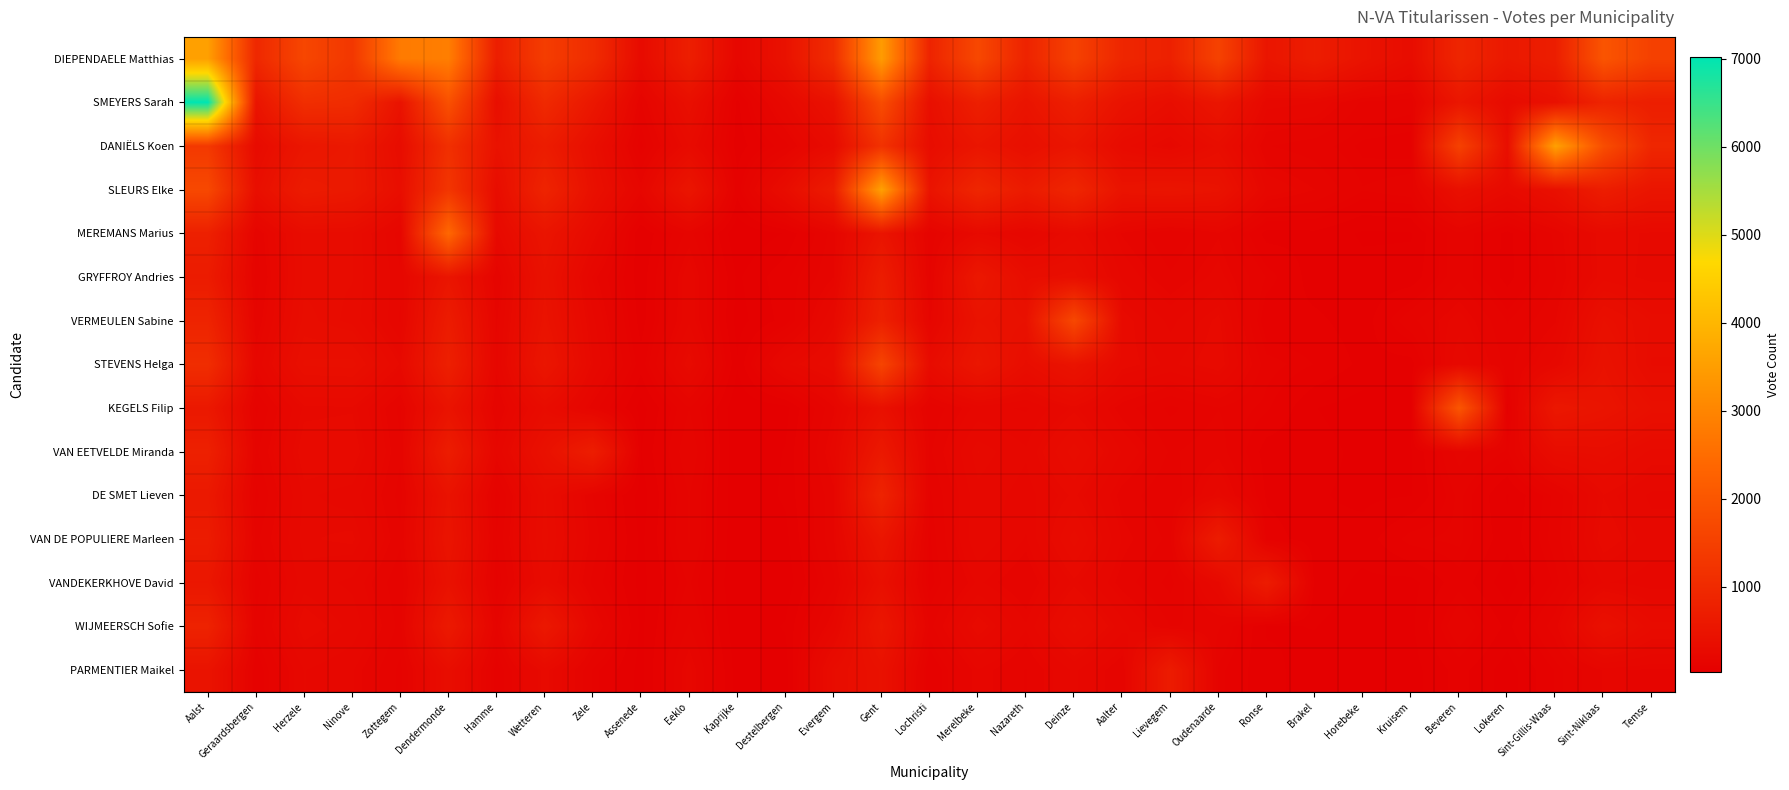

Reading right to left, extract all data points from this chart.

DIEPENDAELE Matthias: Temse=1513	Sint-Niklaas=1973	Sint-Gillis-Waas=729	Lokeren=605	Beveren=910	Kruisem=334	Horebeke=484	Brakel=706	Ronse=535	Oudenaarde=1552	Lievegem=789	Aalter=910	Deinze=1540	Nazareth=844	Merelbeke=1684	Lochristi=853	Gent=3463	Evergem=1072	Destelbergen=452	Kaprijke=203	Eeklo=738	Assenede=296	Zele=1050	Wetteren=1436	Hamme=723	Dendermonde=2853	Zottegem=2790	Ninove=1300	Herzele=1646	Geraardsbergen=950	Aalst=3542
SMEYERS Sarah: Temse=730	Sint-Niklaas=862	Sint-Gillis-Waas=423	Lokeren=295	Beveren=547	Kruisem=140	Horebeke=152	Brakel=226	Ronse=239	Oudenaarde=537	Lievegem=356	Aalter=471	Deinze=756	Nazareth=500	Merelbeke=755	Lochristi=391	Gent=1781	Evergem=451	Destelbergen=247	Kaprijke=82	Eeklo=390	Assenede=155	Zele=576	Wetteren=990	Hamme=377	Dendermonde=1877	Zottegem=480	Ninove=1048	Herzele=1097	Geraardsbergen=504	Aalst=7019
DANIËLS Koen: Temse=924	Sint-Niklaas=1803	Sint-Gillis-Waas=3558	Lokeren=378	Beveren=1536	Kruisem=105	Horebeke=111	Brakel=143	Ronse=159	Oudenaarde=344	Lievegem=241	Aalter=303	Deinze=528	Nazareth=391	Merelbeke=529	Lochristi=340	Gent=1181	Evergem=300	Destelbergen=146	Kaprijke=74	Eeklo=294	Assenede=109	Zele=372	Wetteren=684	Hamme=463	Dendermonde=1123	Zottegem=328	Ninove=610	Herzele=545	Geraardsbergen=295	Aalst=1339
SLEURS Elke: Temse=526	Sint-Niklaas=709	Sint-Gillis-Waas=415	Lokeren=278	Beveren=406	Kruisem=145	Horebeke=132	Brakel=185	Ronse=220	Oudenaarde=471	Lievegem=516	Aalter=489	Deinze=917	Nazareth=653	Merelbeke=920	Lochristi=493	Gent=3570	Evergem=686	Destelbergen=336	Kaprijke=101	Eeklo=532	Assenede=197	Zele=413	Wetteren=865	Hamme=337	Dendermonde=1262	Zottegem=375	Ninove=611	Herzele=668	Geraardsbergen=379	Aalst=1694
MEREMANS Marius: Temse=260	Sint-Niklaas=287	Sint-Gillis-Waas=165	Lokeren=80	Beveren=153	Kruisem=60	Horebeke=58	Brakel=83	Ronse=78	Oudenaarde=182	Lievegem=131	Aalter=182	Deinze=293	Nazareth=202	Merelbeke=267	Lochristi=139	Gent=502	Evergem=171	Destelbergen=64	Kaprijke=36	Eeklo=169	Assenede=61	Zele=285	Wetteren=508	Hamme=257	Dendermonde=2403	Zottegem=183	Ninove=322	Herzele=334	Geraardsbergen=157	Aalst=780
GRYFFROY Andries: Temse=258	Sint-Niklaas=284	Sint-Gillis-Waas=156	Lokeren=78	Beveren=151	Kruisem=72	Horebeke=72	Brakel=75	Ronse=129	Oudenaarde=209	Lievegem=162	Aalter=220	Deinze=373	Nazareth=353	Merelbeke=581	Lochristi=149	Gent=696	Evergem=184	Destelbergen=110	Kaprijke=57	Eeklo=219	Assenede=71	Zele=195	Wetteren=448	Hamme=157	Dendermonde=519	Zottegem=201	Ninove=323	Herzele=328	Geraardsbergen=140	Aalst=669
VERMEULEN Sabine: Temse=333	Sint-Niklaas=404	Sint-Gillis-Waas=182	Lokeren=129	Beveren=212	Kruisem=150	Horebeke=74	Brakel=96	Ronse=95	Oudenaarde=275	Lievegem=218	Aalter=282	Deinze=1680	Nazareth=432	Merelbeke=469	Lochristi=181	Gent=785	Evergem=257	Destelbergen=101	Kaprijke=50	Eeklo=221	Assenede=76	Zele=233	Wetteren=476	Hamme=180	Dendermonde=674	Zottegem=195	Ninove=314	Herzele=344	Geraardsbergen=162	Aalst=860
STEVENS Helga: Temse=319	Sint-Niklaas=457	Sint-Gillis-Waas=237	Lokeren=146	Beveren=252	Kruisem=77	Horebeke=82	Brakel=116	Ronse=141	Oudenaarde=286	Lievegem=247	Aalter=279	Deinze=486	Nazareth=353	Merelbeke=552	Lochristi=317	Gent=1601	Evergem=317	Destelbergen=248	Kaprijke=65	Eeklo=284	Assenede=101	Zele=254	Wetteren=542	Hamme=192	Dendermonde=763	Zottegem=264	Ninove=401	Herzele=395	Geraardsbergen=203	Aalst=1076
KEGELS Filip: Temse=403	Sint-Niklaas=501	Sint-Gillis-Waas=575	Lokeren=82	Beveren=2000	Kruisem=52	Horebeke=48	Brakel=63	Ronse=121	Oudenaarde=157	Lievegem=124	Aalter=171	Deinze=259	Nazareth=195	Merelbeke=208	Lochristi=135	Gent=408	Evergem=180	Destelbergen=51	Kaprijke=38	Eeklo=157	Assenede=49	Zele=172	Wetteren=324	Hamme=154	Dendermonde=484	Zottegem=149	Ninove=264	Herzele=259	Geraardsbergen=123	Aalst=600
VAN EETVELDE Miranda: Temse=288	Sint-Niklaas=346	Sint-Gillis-Waas=330	Lokeren=127	Beveren=169	Kruisem=61	Horebeke=55	Brakel=73	Ronse=74	Oudenaarde=175	Lievegem=154	Aalter=223	Deinze=336	Nazareth=230	Merelbeke=268	Lochristi=153	Gent=604	Evergem=211	Destelbergen=64	Kaprijke=38	Eeklo=183	Assenede=61	Zele=719	Wetteren=429	Hamme=202	Dendermonde=697	Zottegem=161	Ninove=287	Herzele=284	Geraardsbergen=152	Aalst=782
DE SMET Lieven: Temse=220	Sint-Niklaas=266	Sint-Gillis-Waas=137	Lokeren=60	Beveren=137	Kruisem=61	Horebeke=56	Brakel=65	Ronse=84	Oudenaarde=237	Lievegem=133	Aalter=173	Deinze=273	Nazareth=213	Merelbeke=245	Lochristi=126	Gent=847	Evergem=178	Destelbergen=67	Kaprijke=38	Eeklo=159	Assenede=47	Zele=157	Wetteren=324	Hamme=115	Dendermonde=468	Zottegem=147	Ninove=242	Herzele=258	Geraardsbergen=122	Aalst=612
VAN DE POPULIERE Marleen: Temse=239	Sint-Niklaas=285	Sint-Gillis-Waas=142	Lokeren=70	Beveren=136	Kruisem=128	Horebeke=72	Brakel=70	Ronse=107	Oudenaarde=691	Lievegem=150	Aalter=196	Deinze=335	Nazareth=196	Merelbeke=252	Lochristi=113	Gent=533	Evergem=181	Destelbergen=53	Kaprijke=37	Eeklo=161	Assenede=55	Zele=174	Wetteren=333	Hamme=132	Dendermonde=503	Zottegem=163	Ninove=273	Herzele=264	Geraardsbergen=150	Aalst=677
VANDEKERKHOVE David: Temse=212	Sint-Niklaas=228	Sint-Gillis-Waas=122	Lokeren=45	Beveren=107	Kruisem=52	Horebeke=57	Brakel=76	Ronse=676	Oudenaarde=252	Lievegem=121	Aalter=172	Deinze=260	Nazareth=157	Merelbeke=204	Lochristi=107	Gent=399	Evergem=149	Destelbergen=44	Kaprijke=35	Eeklo=134	Assenede=52	Zele=150	Wetteren=308	Hamme=109	Dendermonde=441	Zottegem=134	Ninove=219	Herzele=242	Geraardsbergen=118	Aalst=562
WIJMEERSCH Sofie: Temse=302	Sint-Niklaas=425	Sint-Gillis-Waas=174	Lokeren=81	Beveren=156	Kruisem=55	Horebeke=50	Brakel=63	Ronse=60	Oudenaarde=162	Lievegem=157	Aalter=237	Deinze=340	Nazareth=202	Merelbeke=285	Lochristi=149	Gent=555	Evergem=207	Destelbergen=65	Kaprijke=41	Eeklo=160	Assenede=55	Zele=219	Wetteren=595	Hamme=152	Dendermonde=620	Zottegem=148	Ninove=245	Herzele=286	Geraardsbergen=135	Aalst=832
PARMENTIER Maikel: Temse=182	Sint-Niklaas=188	Sint-Gillis-Waas=119	Lokeren=47	Beveren=101	Kruisem=50	Horebeke=42	Brakel=55	Ronse=67	Oudenaarde=125	Lievegem=672	Aalter=160	Deinze=232	Nazareth=156	Merelbeke=198	Lochristi=88	Gent=436	Evergem=332	Destelbergen=47	Kaprijke=47	Eeklo=208	Assenede=52	Zele=127	Wetteren=280	Hamme=103	Dendermonde=355	Zottegem=123	Ninove=201	Herzele=227	Geraardsbergen=96	Aalst=488